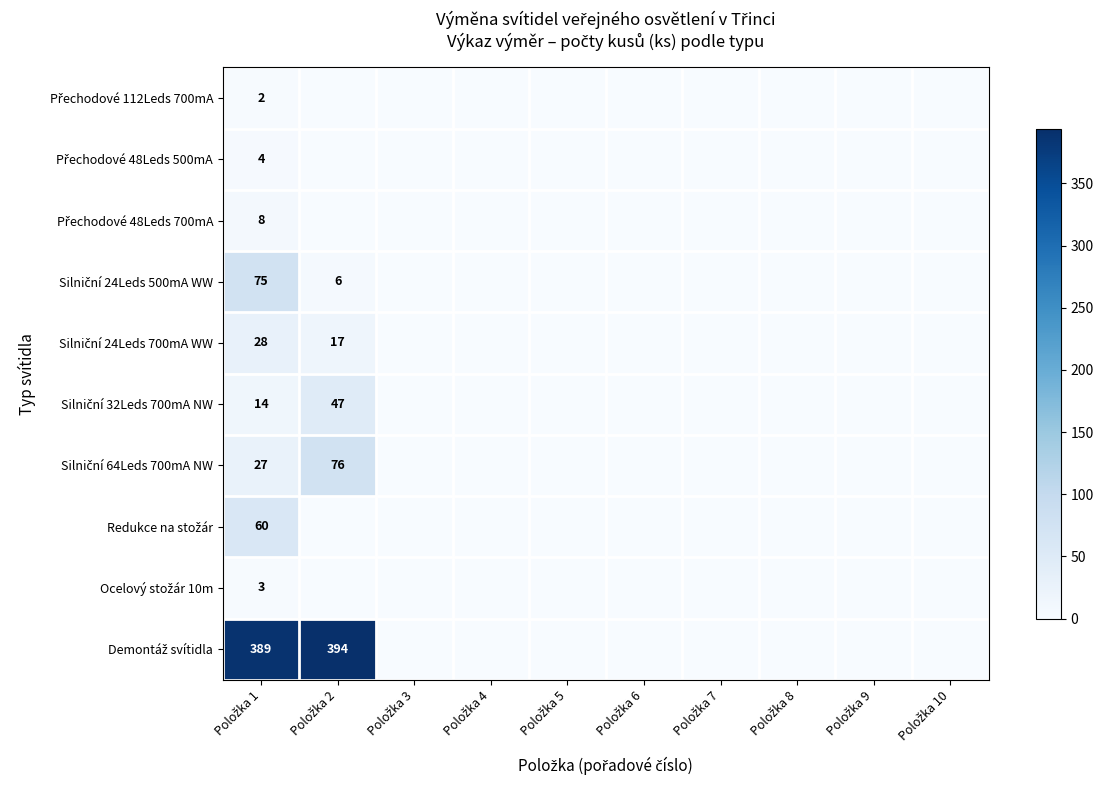

Is the value of Silniční 64Leds 700mA NW at Položka 1 greater than the value of Přechodové 48Leds 500mA at Položka 10?

Yes